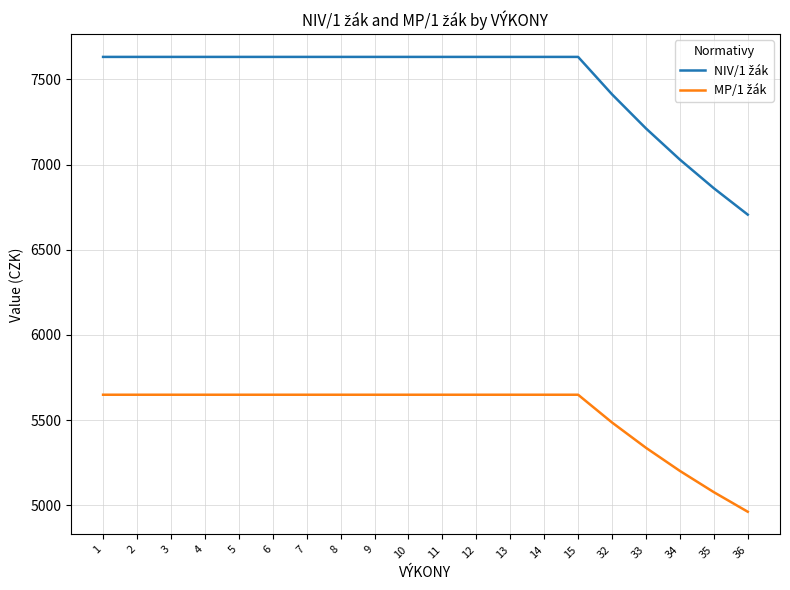

What is the difference between the highest and lowest values at 34?

1828.1